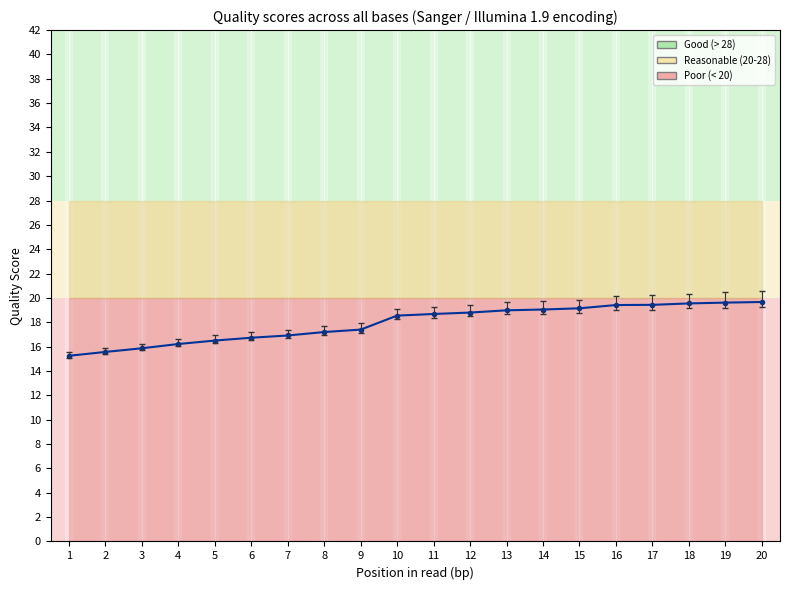

How many data points does each series have?

20